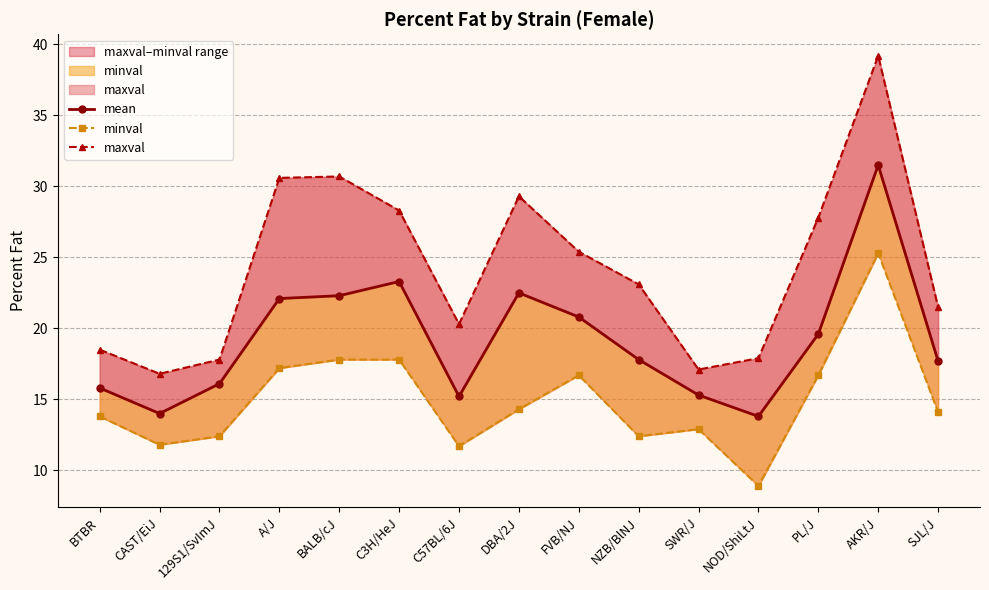

Where is the first local minimum for maxval?

CAST/EiJ